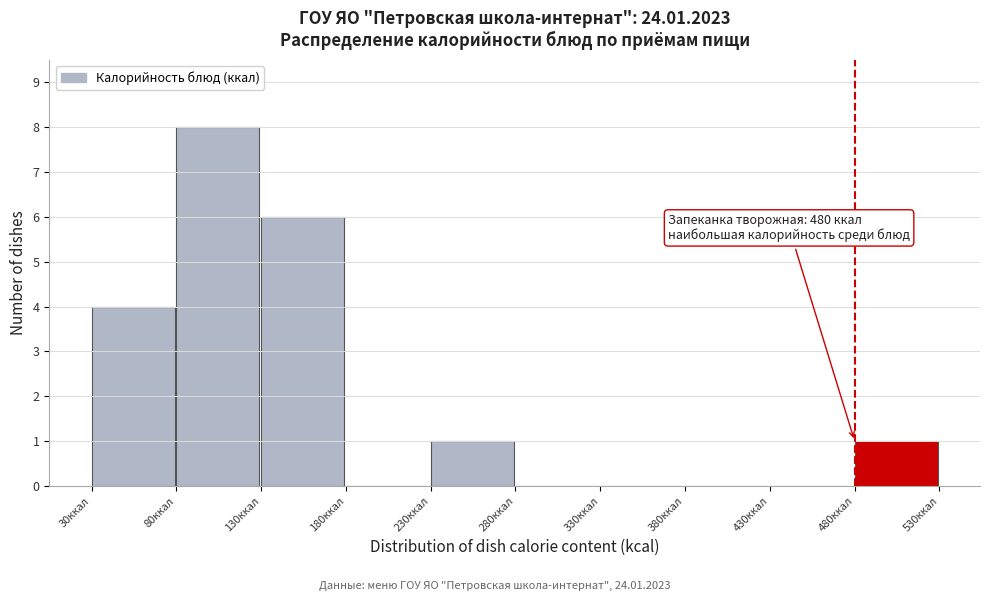

Which range on the x-axis has the tallest bar?

80 to 130